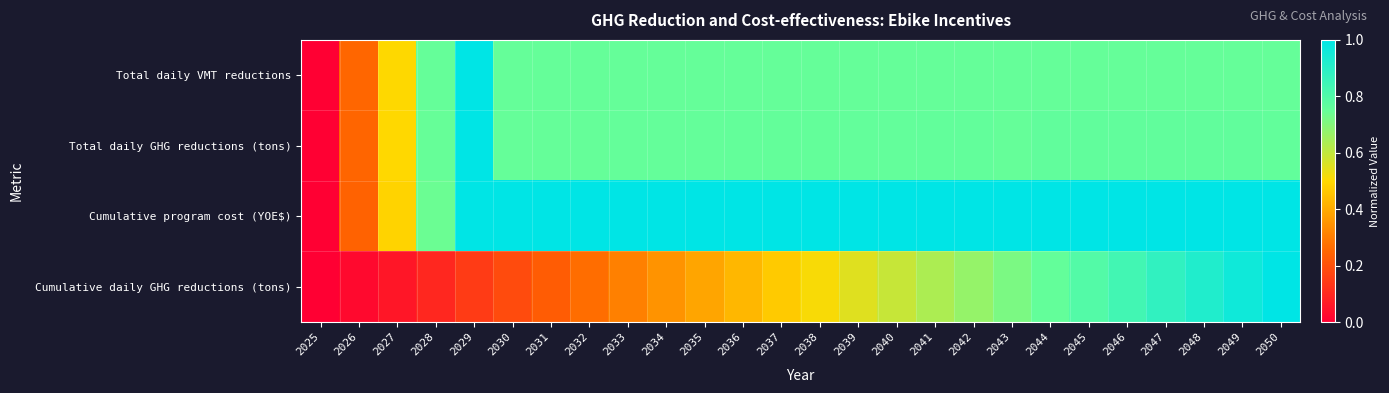

Reading left to right, what are all the values shown in this chart?

Total daily VMT reductions: 2025=0.0	2026=0.2	2027=0.5	2028=0.8	2029=1.0	2030=0.8	2031=0.8	2032=0.8	2033=0.8	2034=0.8	2035=0.8	2036=0.8	2037=0.8	2038=0.8	2039=0.8	2040=0.8	2041=0.8	2042=0.8	2043=0.8	2044=0.8	2045=0.8	2046=0.8	2047=0.8	2048=0.8	2049=0.8	2050=0.8
Total daily GHG reductions (tons): 2025=0.0	2026=0.2	2027=0.5	2028=0.7	2029=1.0	2030=0.8	2031=0.8	2032=0.8	2033=0.8	2034=0.8	2035=0.8	2036=0.8	2037=0.8	2038=0.8	2039=0.8	2040=0.8	2041=0.8	2042=0.8	2043=0.8	2044=0.8	2045=0.8	2046=0.8	2047=0.8	2048=0.8	2049=0.8	2050=0.8
Cumulative program cost (YOE$): 2025=0.0	2026=0.2	2027=0.5	2028=0.7	2029=1.0	2030=1.0	2031=1.0	2032=1.0	2033=1.0	2034=1.0	2035=1.0	2036=1.0	2037=1.0	2038=1.0	2039=1.0	2040=1.0	2041=1.0	2042=1.0	2043=1.0	2044=1.0	2045=1.0	2046=1.0	2047=1.0	2048=1.0	2049=1.0	2050=1.0
Cumulative daily GHG reductions (tons): 2025=0.0	2026=0.0	2027=0.1	2028=0.1	2029=0.1	2030=0.2	2031=0.2	2032=0.3	2033=0.3	2034=0.3	2035=0.4	2036=0.4	2037=0.5	2038=0.5	2039=0.6	2040=0.6	2041=0.6	2042=0.7	2043=0.7	2044=0.8	2045=0.8	2046=0.8	2047=0.9	2048=0.9	2049=1.0	2050=1.0